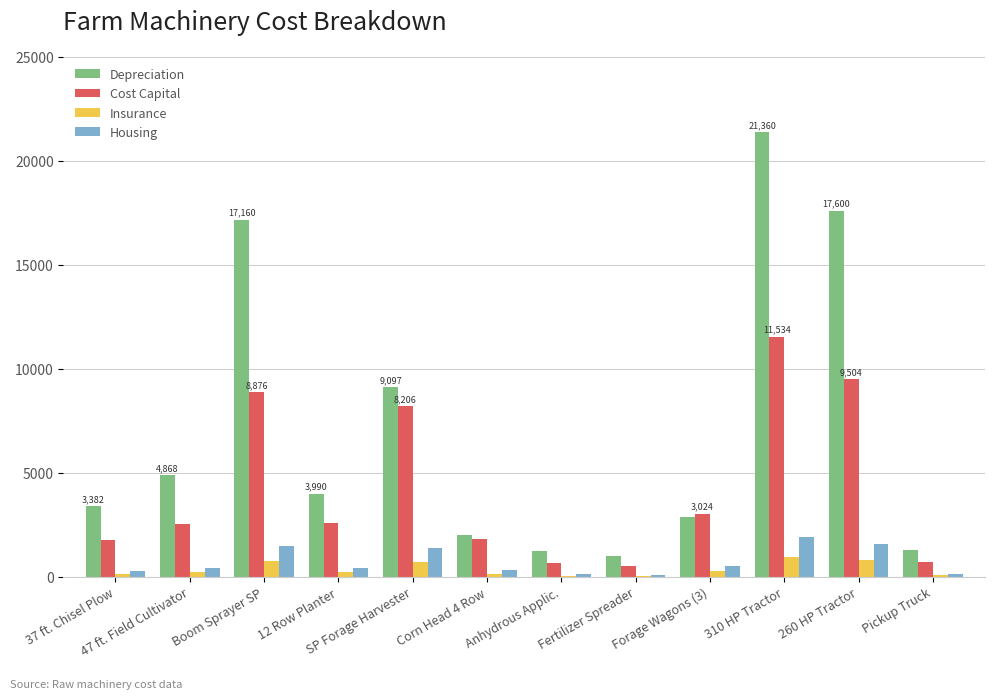

What is the total value across all series at 260 HP Tractor?

29480.0